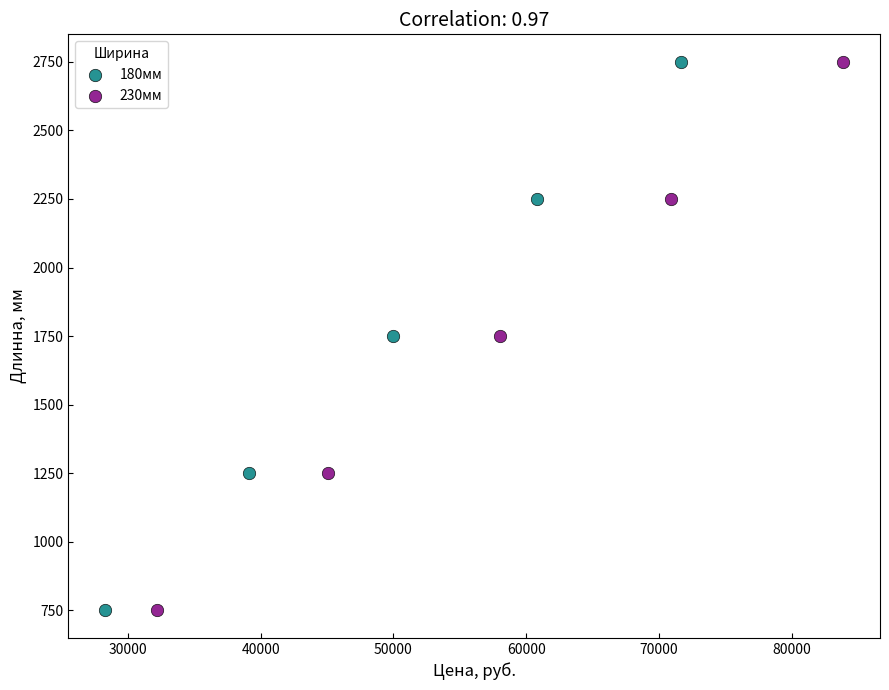

What are all the series names shown in the legend?

180мм, 230мм